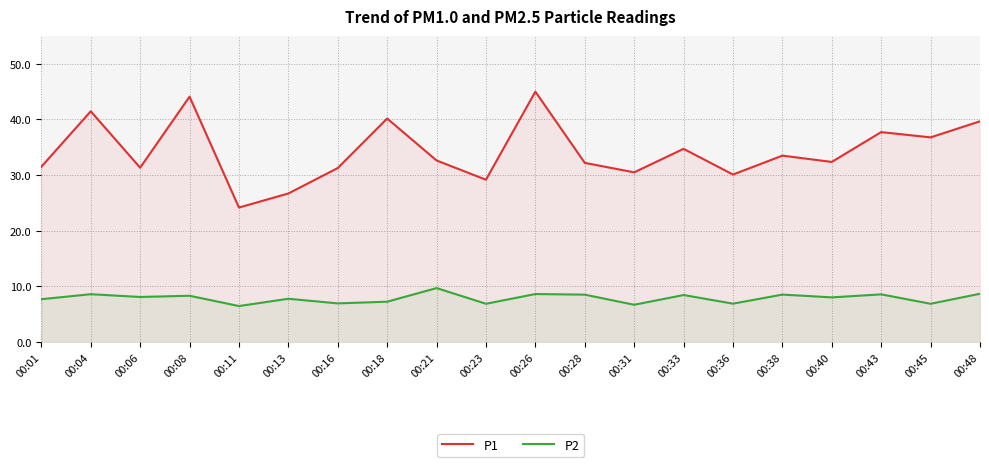

What is the value of the P1 point at the 13th from the left?

30.5